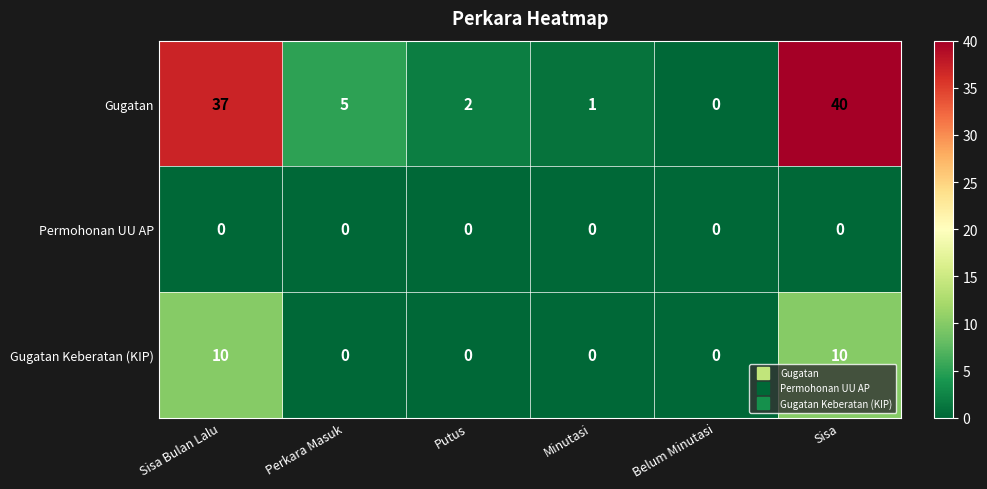

Rank the series at Sisa from highest to lowest value.

Gugatan, Gugatan Keberatan (KIP), Permohonan UU AP